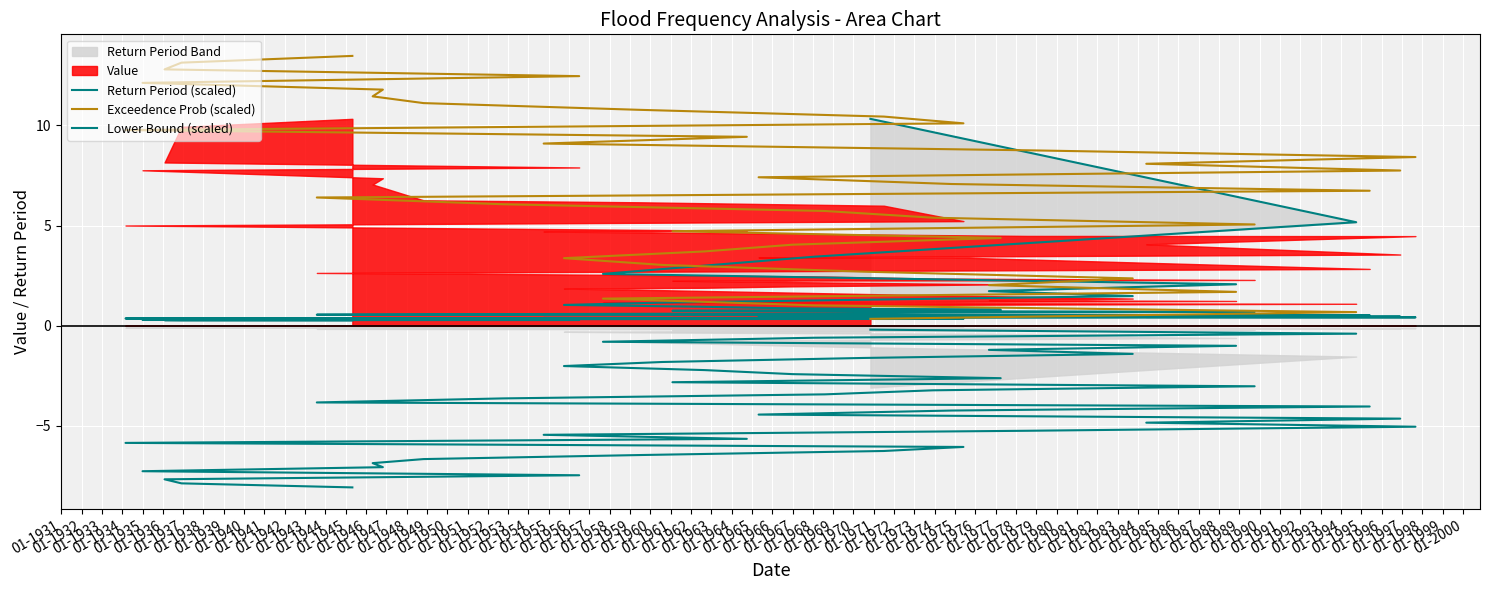

What is the highest value of the Exceedence Prob (scaled) series?

13.5